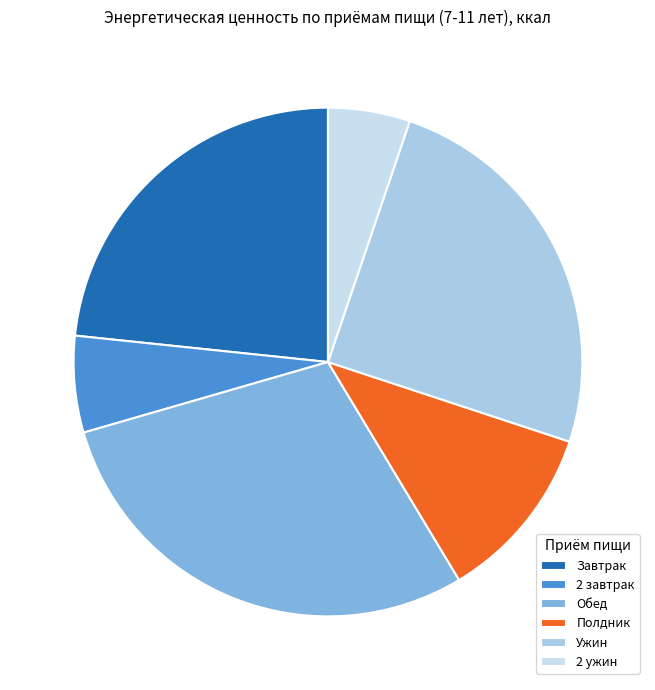

Count the number of slices in the pie.

6